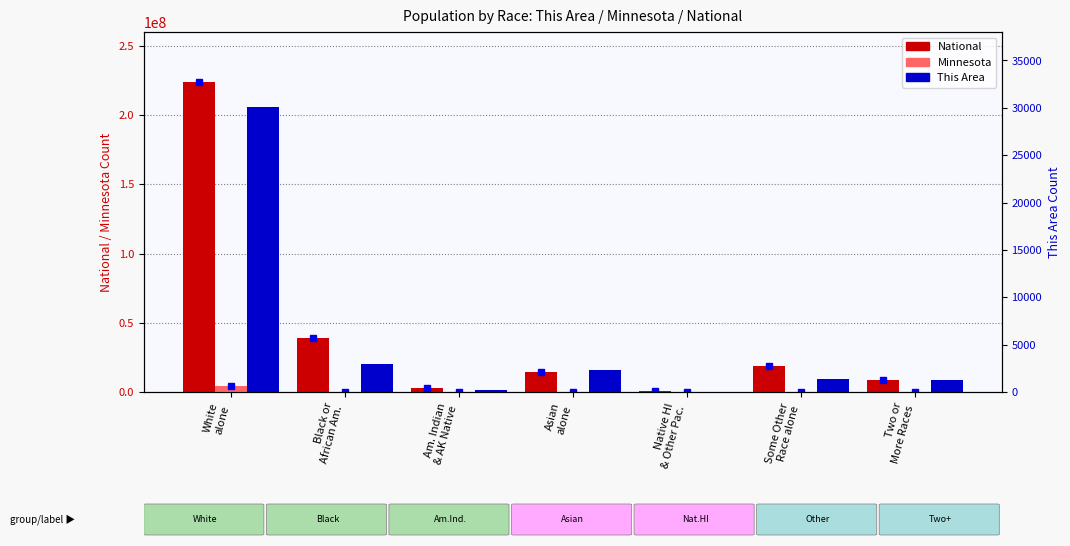

What is the maximum value shown in the chart?

223553265